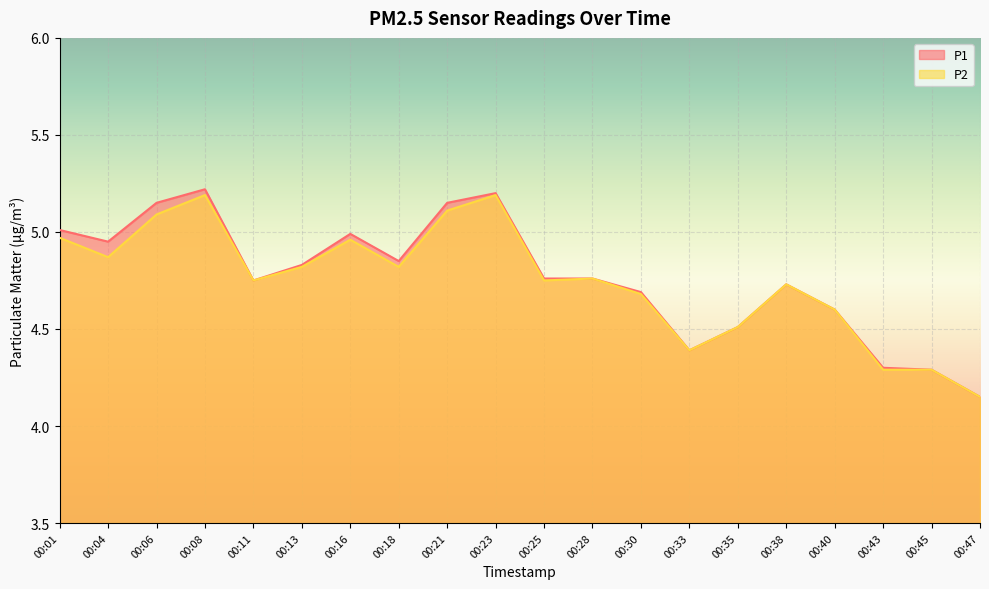

True or false: P2 and P1 cross at least once.

False